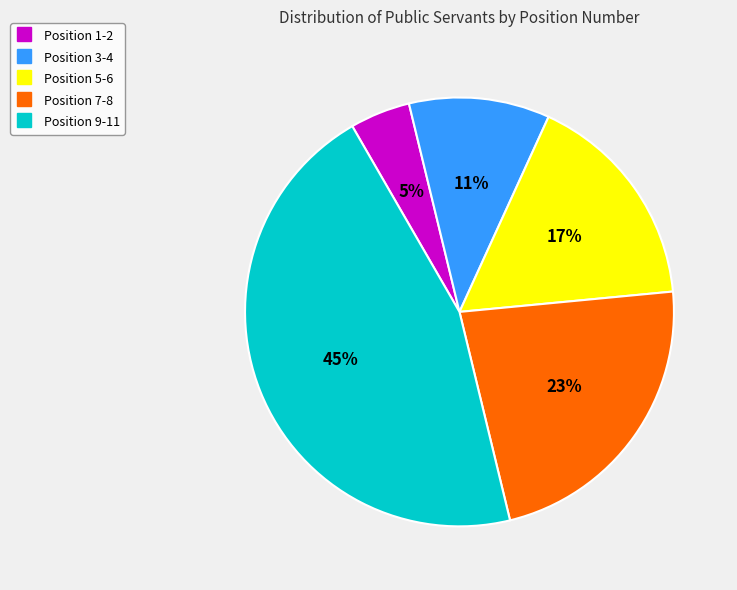

Is there a majority slice in this chart?

No